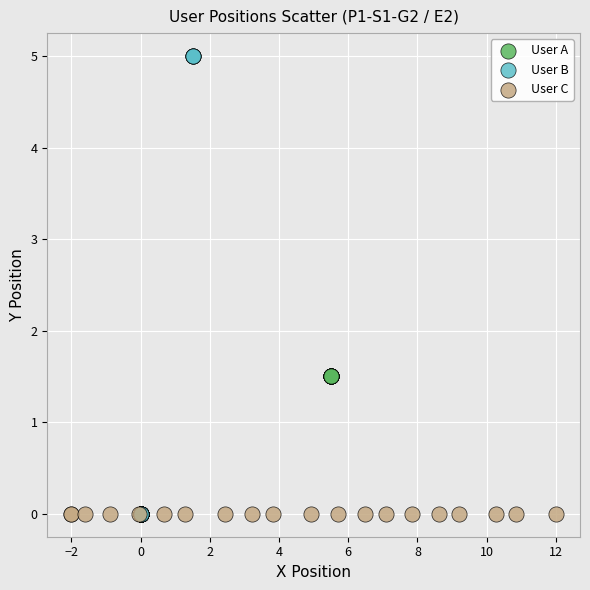

Which series contains the highest Y value?

User B